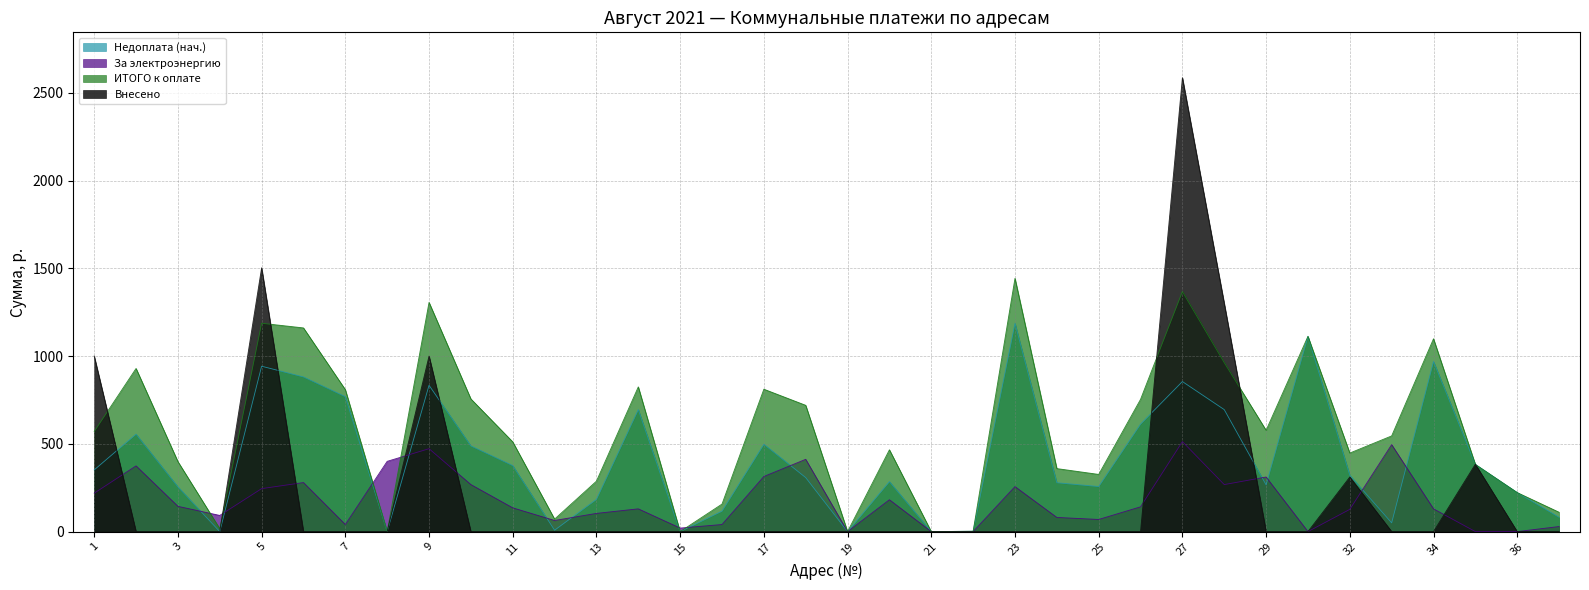

What is the value of the За электроэнергию point at the 16th from the left?

40.3